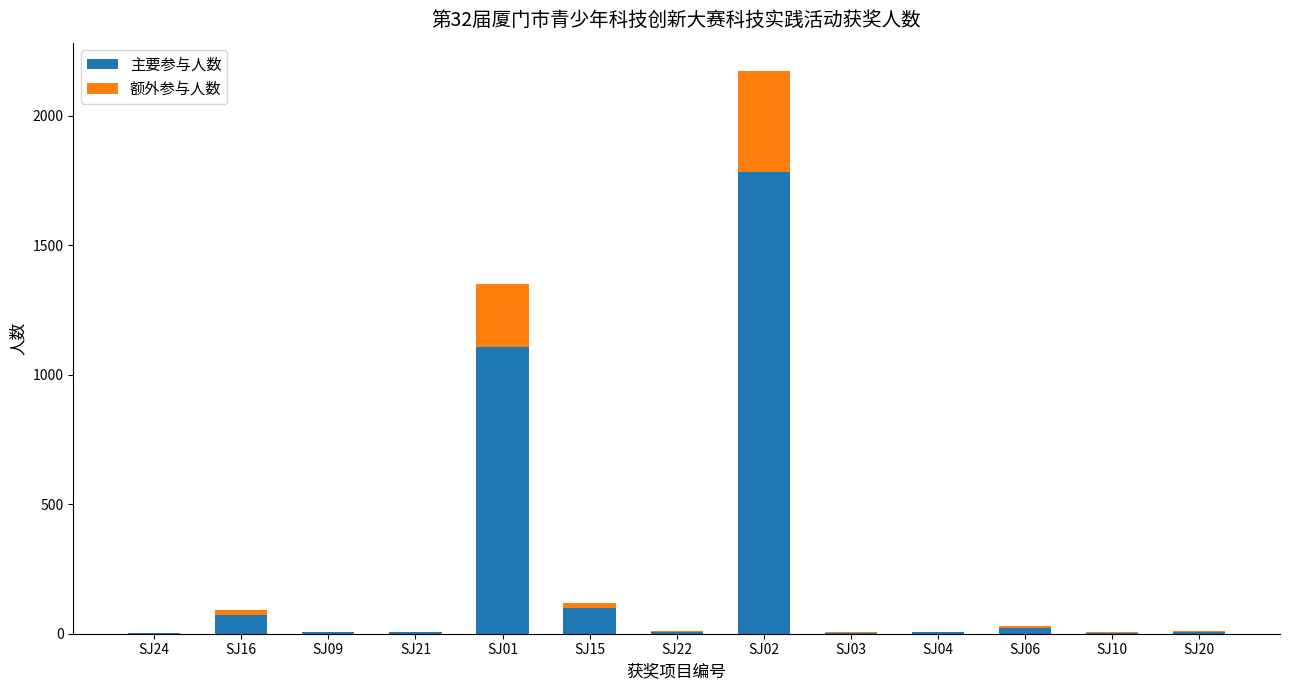

What is the maximum value for 主要参与人数?

1781